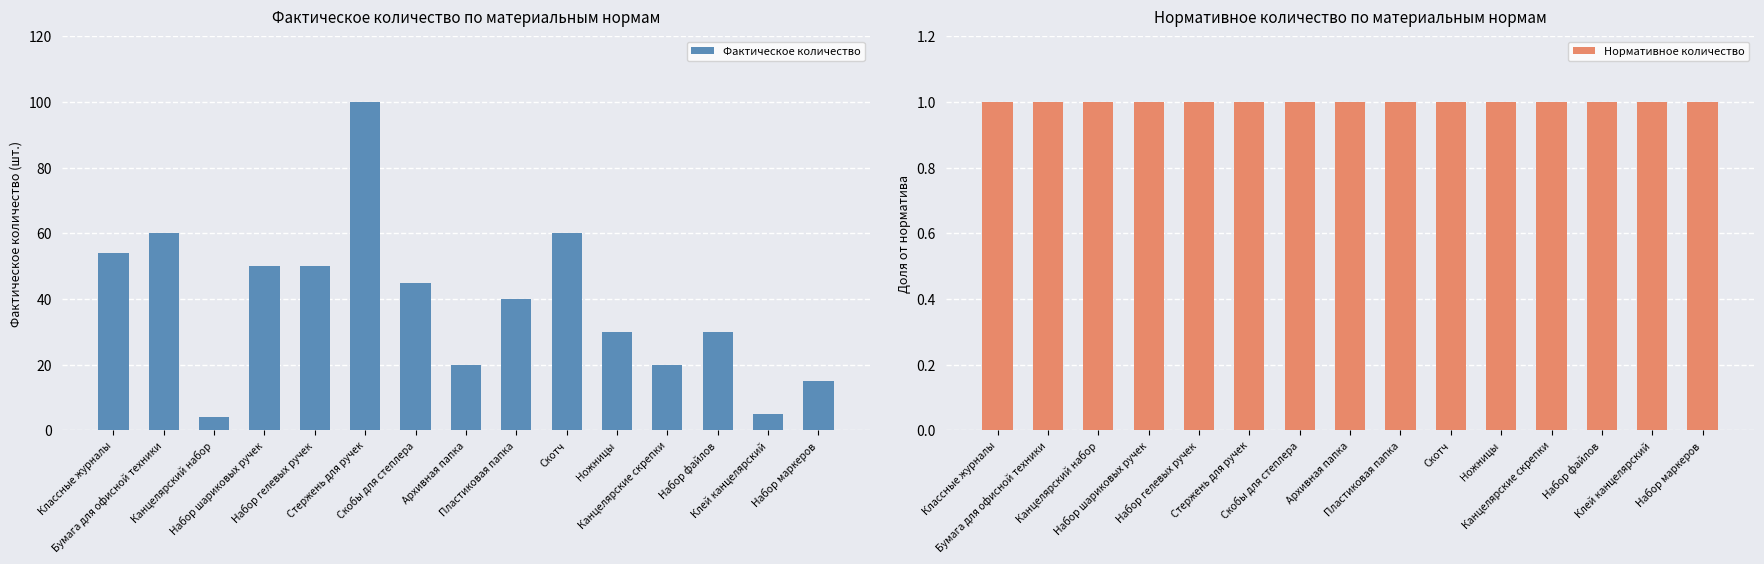

The value of Нормативное количество at Бумага для офисной техники is 0. True or false?

False